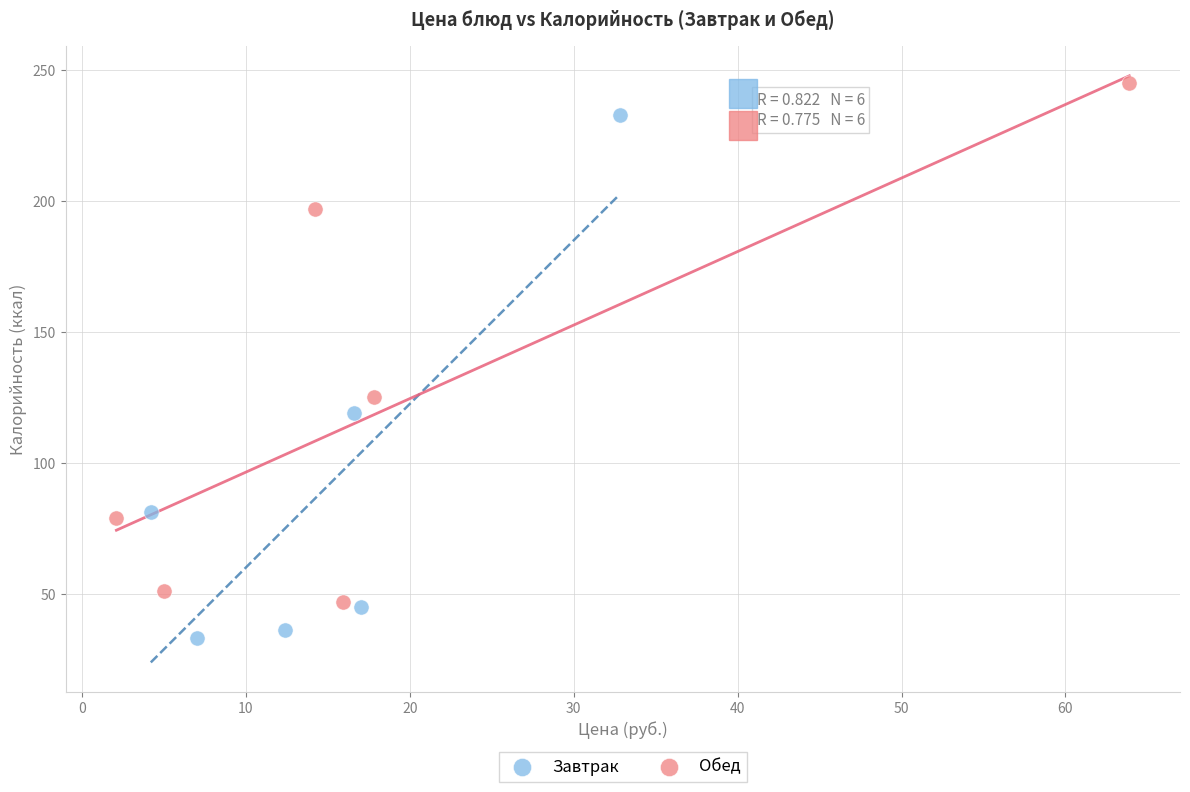

Which series reaches the maximum Y coordinate?

Обед